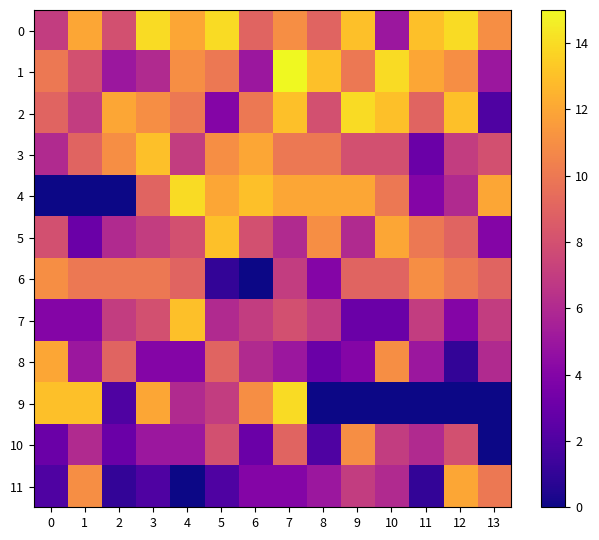

At which category is the sum across all series the highest?

7